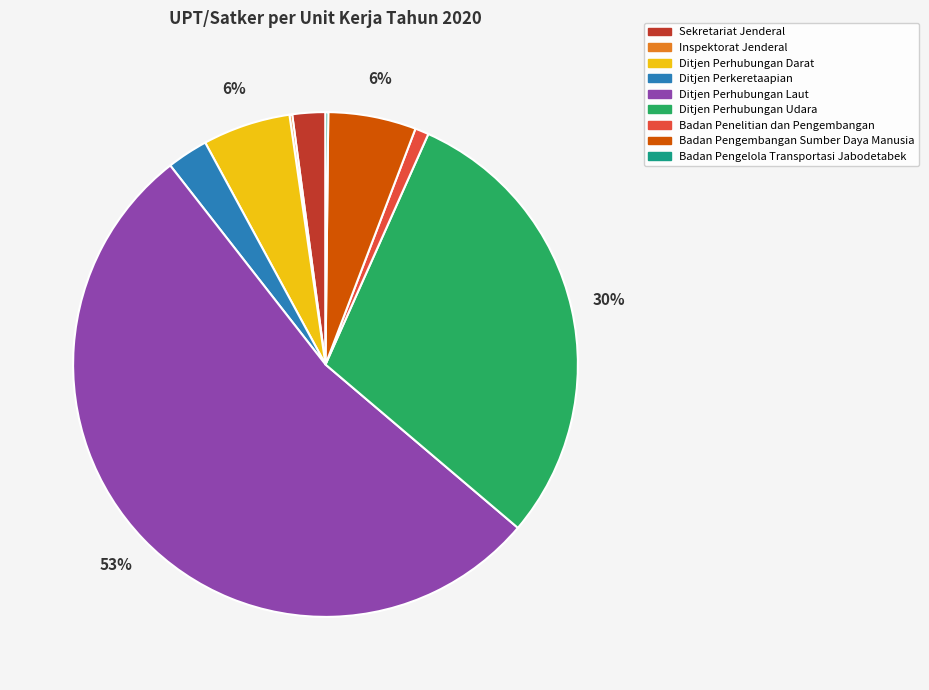

Which slice represents more than half of the pie?

Ditjen Perhubungan Laut